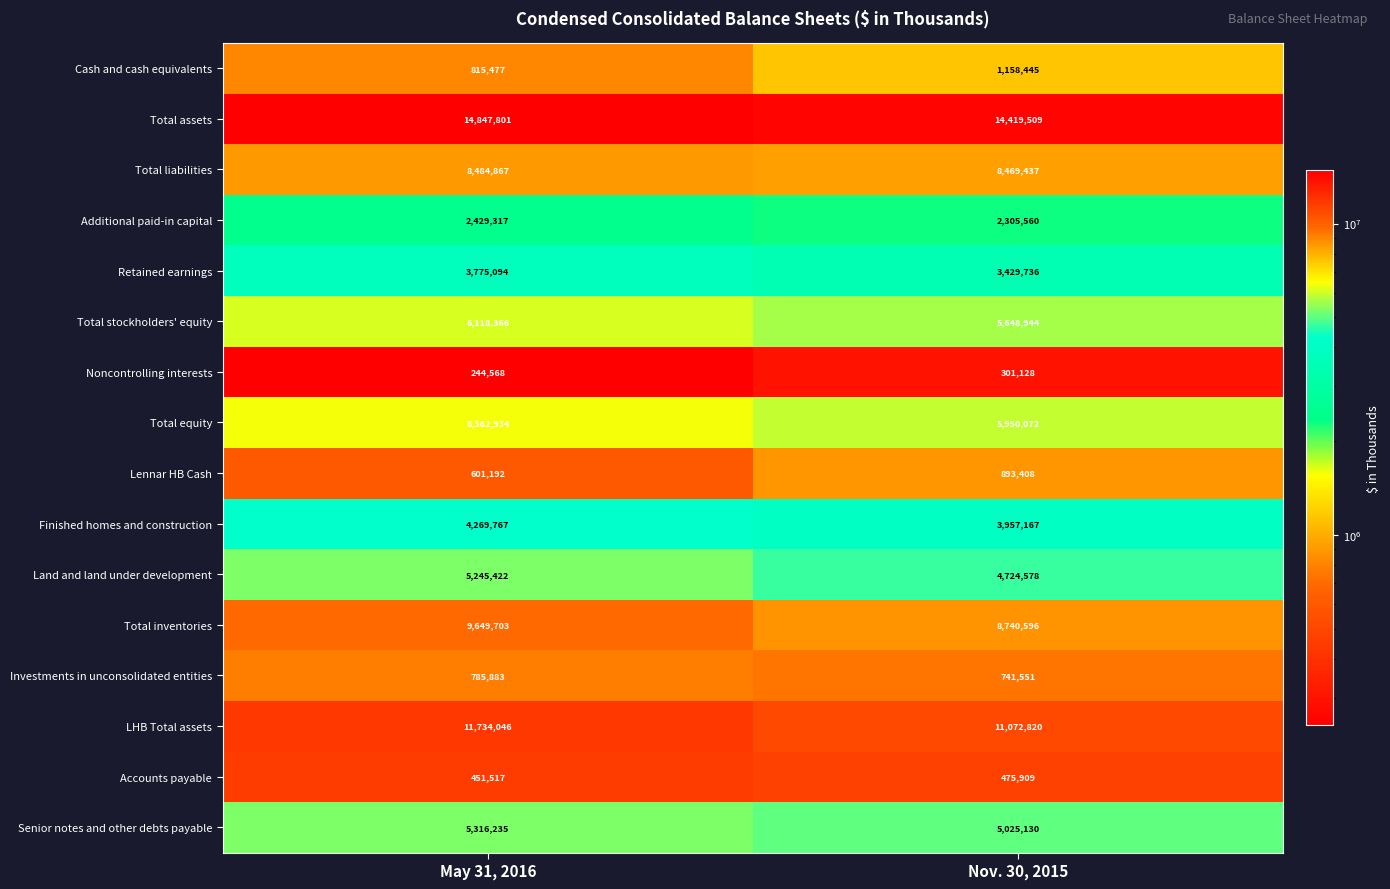

At which label does Land and land under development reach its peak?

May 31, 2016